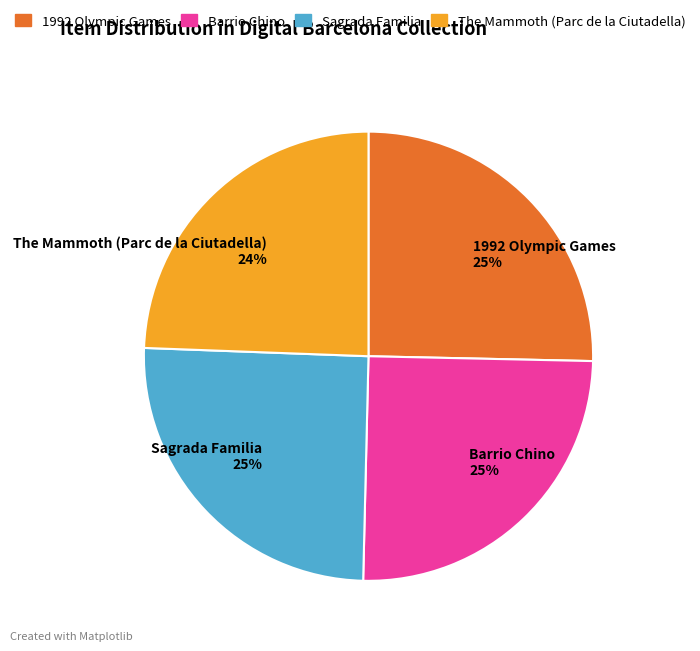

Which slice is the smallest?

The Mammoth (Parc de la Ciutadella)